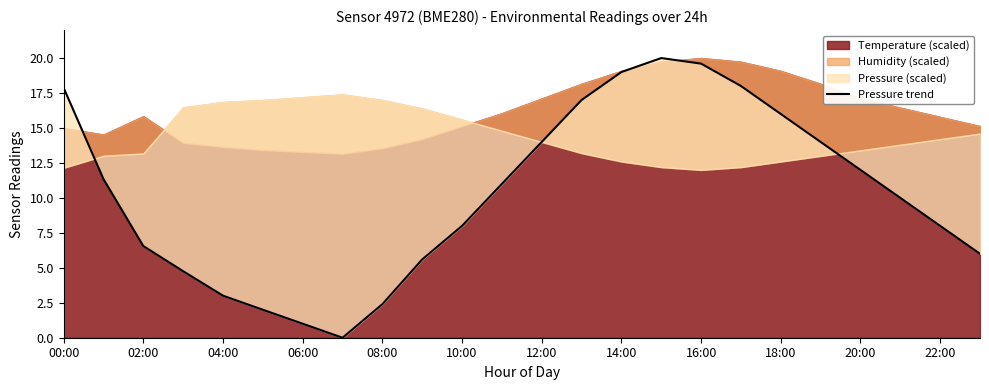

What is the sum of all values?

247.1